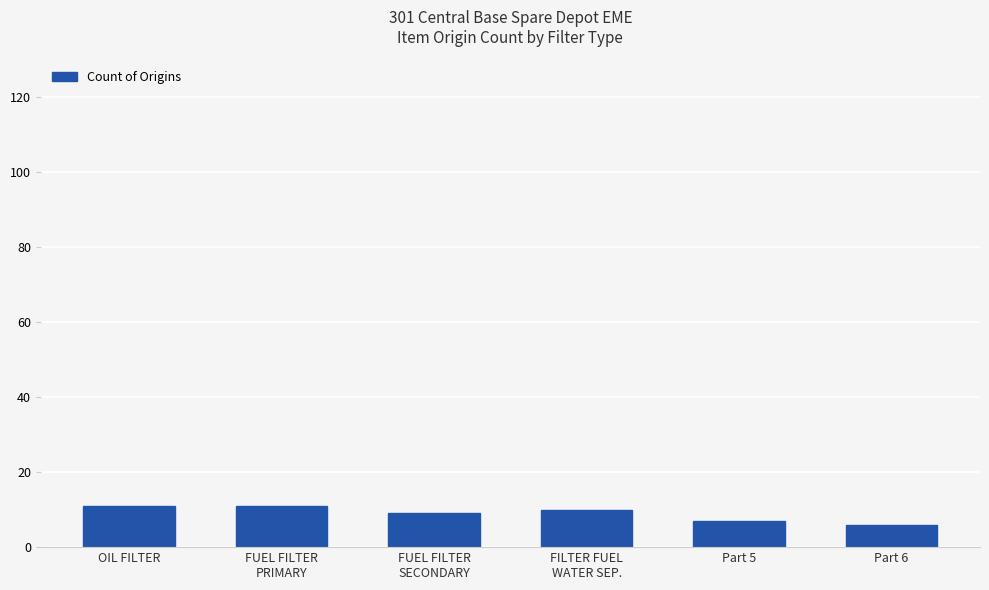

Where does the data first go above 10?

OIL FILTER